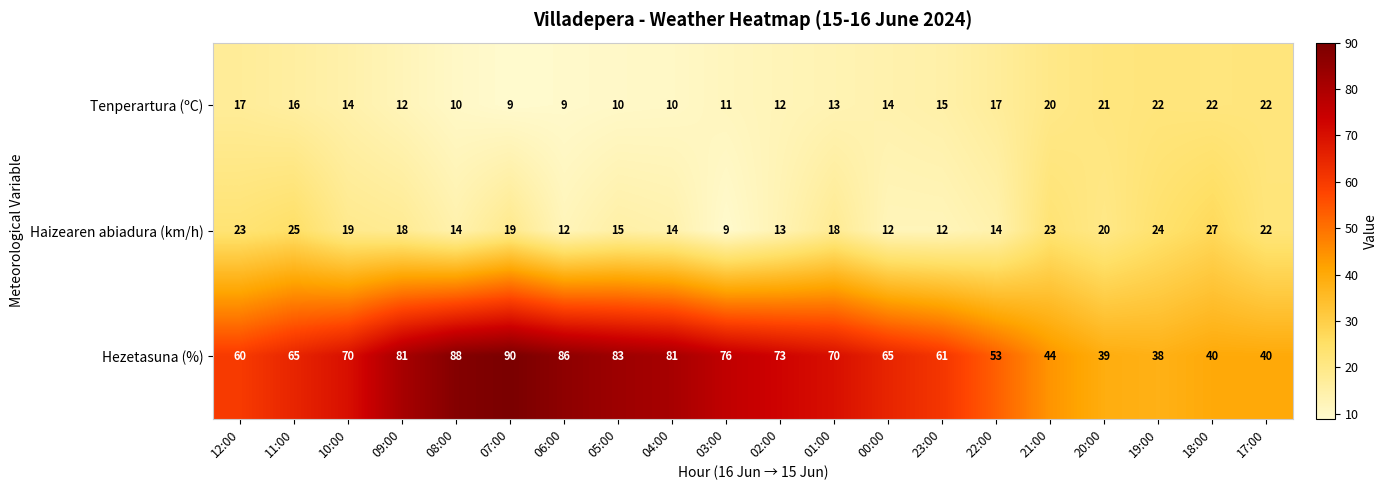

What is the sum of all Hezetasuna (%) values?

1303